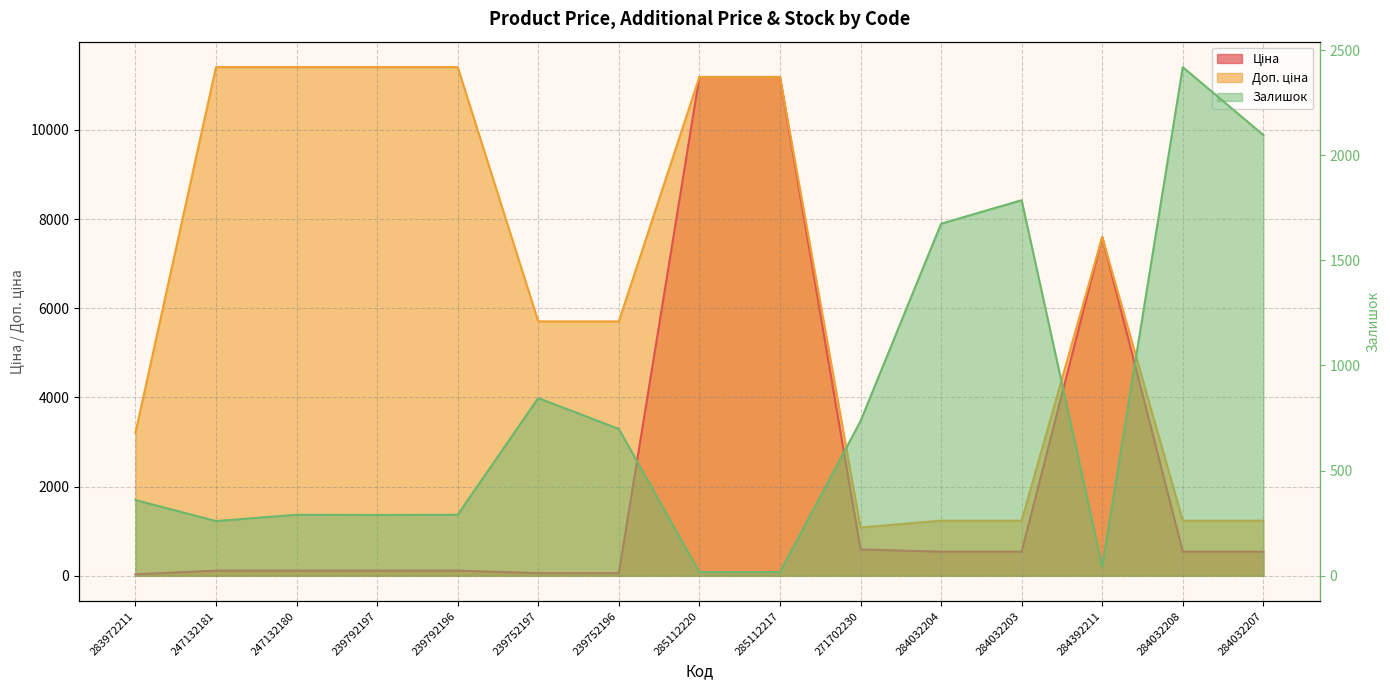

What are all the series names shown in the legend?

Ціна, Доп. ціна, Залишок